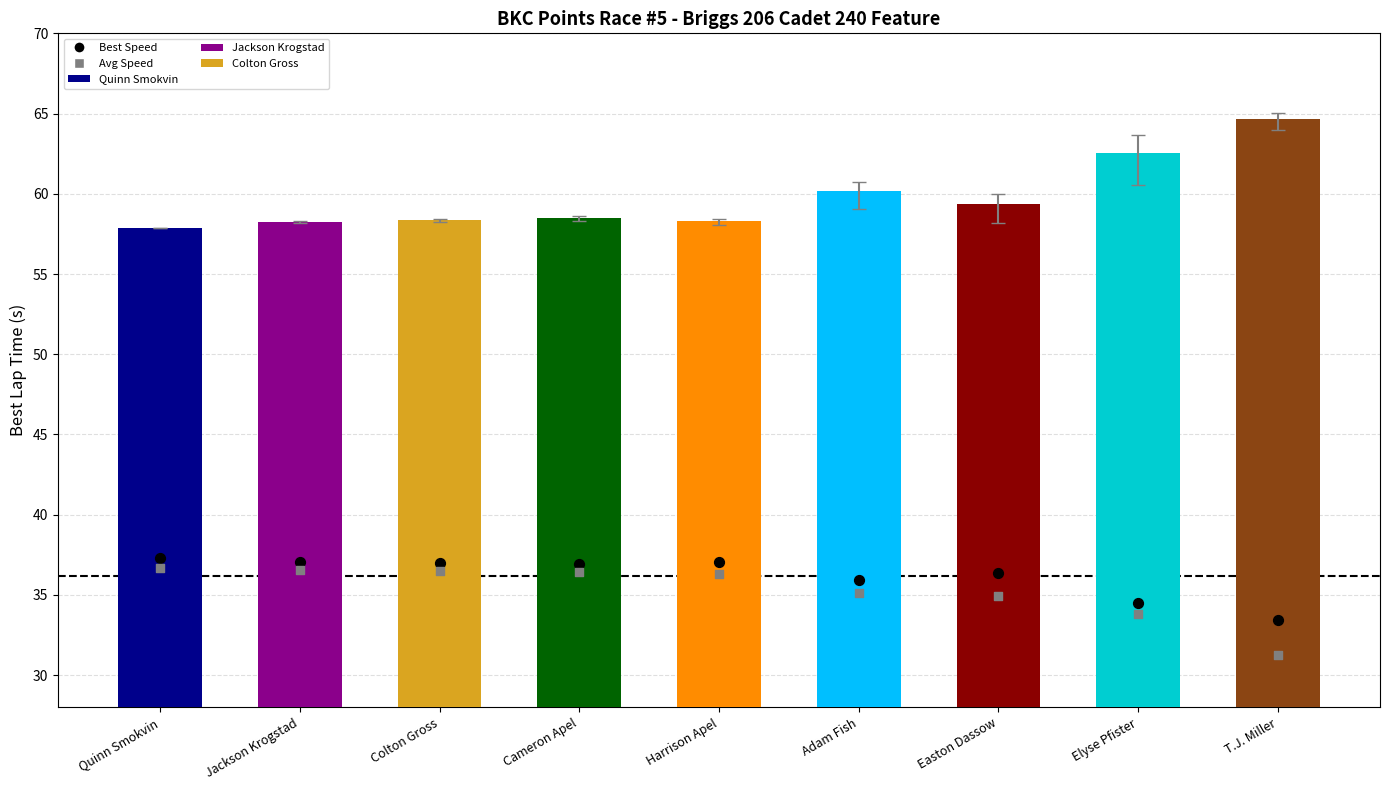

Which series contains the highest Y value?

Best Speed